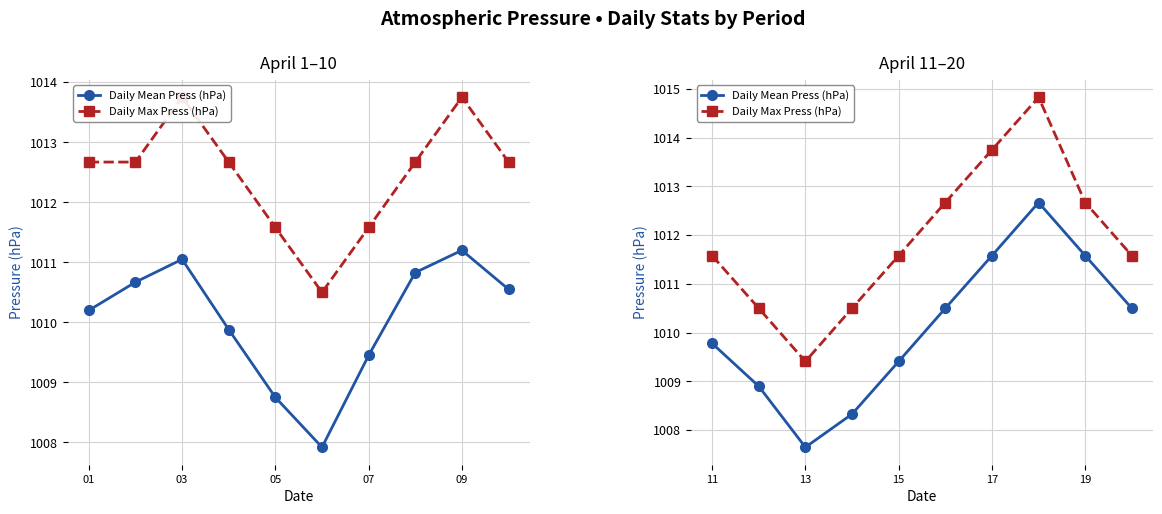

At how many categories does at least one series exceed 1009?

10